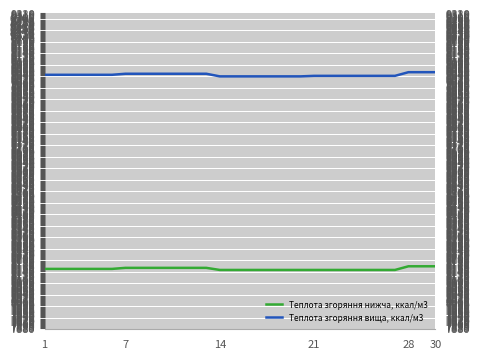

Which series has the widest spread of values?

Теплота згоряння вища, ккал/м3